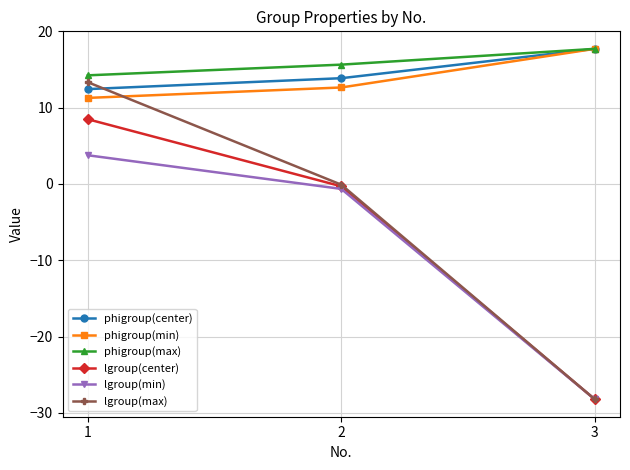

What is the sum of the lgroup(min) values at 2 and 3?

-28.9